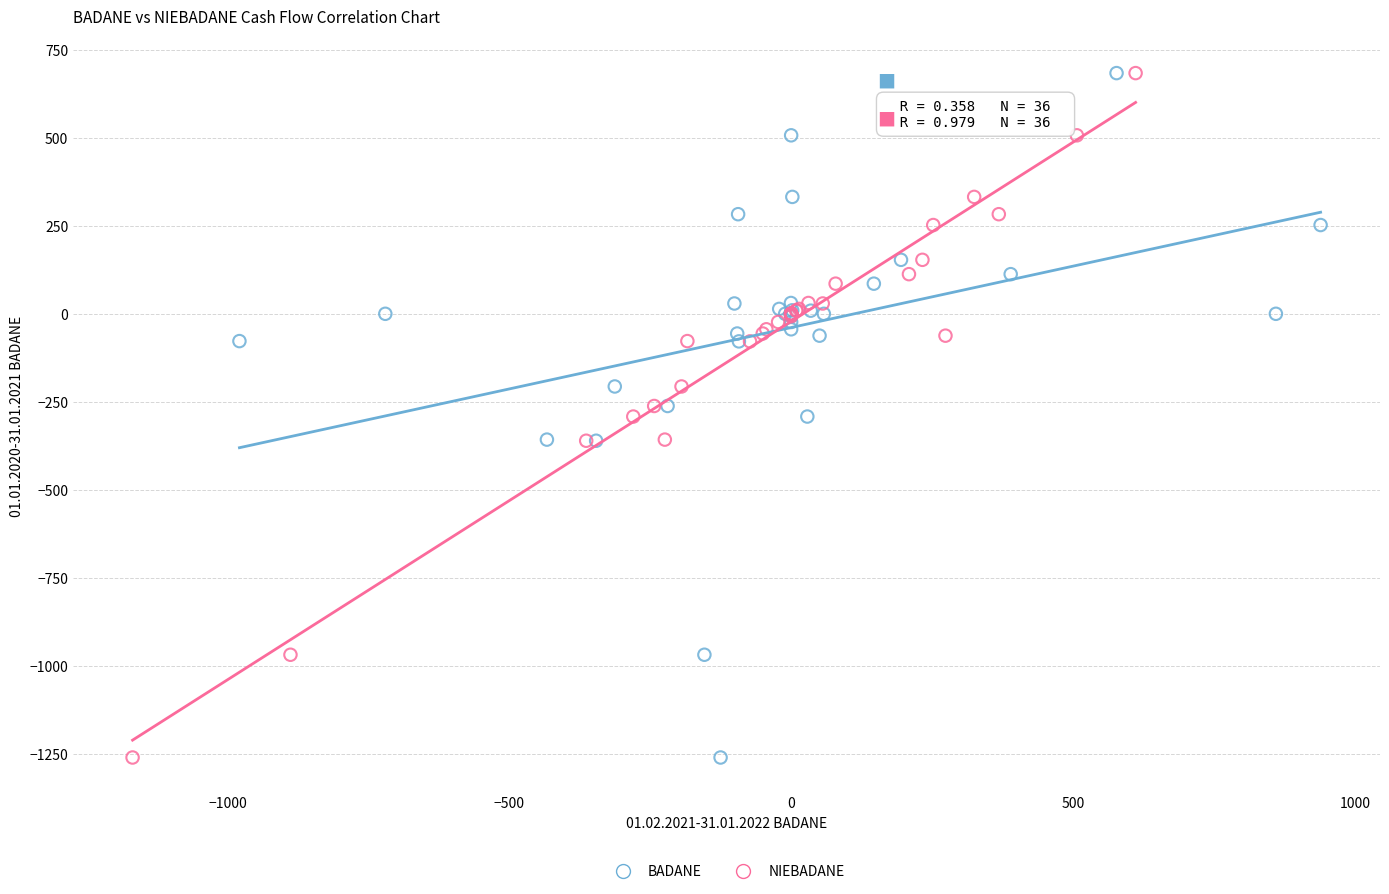

What are all the series names shown in the legend?

BADANE, NIEBADANE